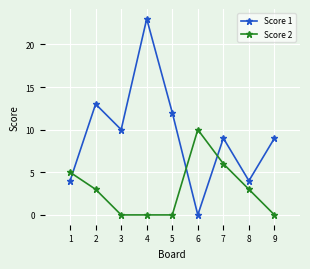

Is it true that Score 1 equals 6 at 7?

False